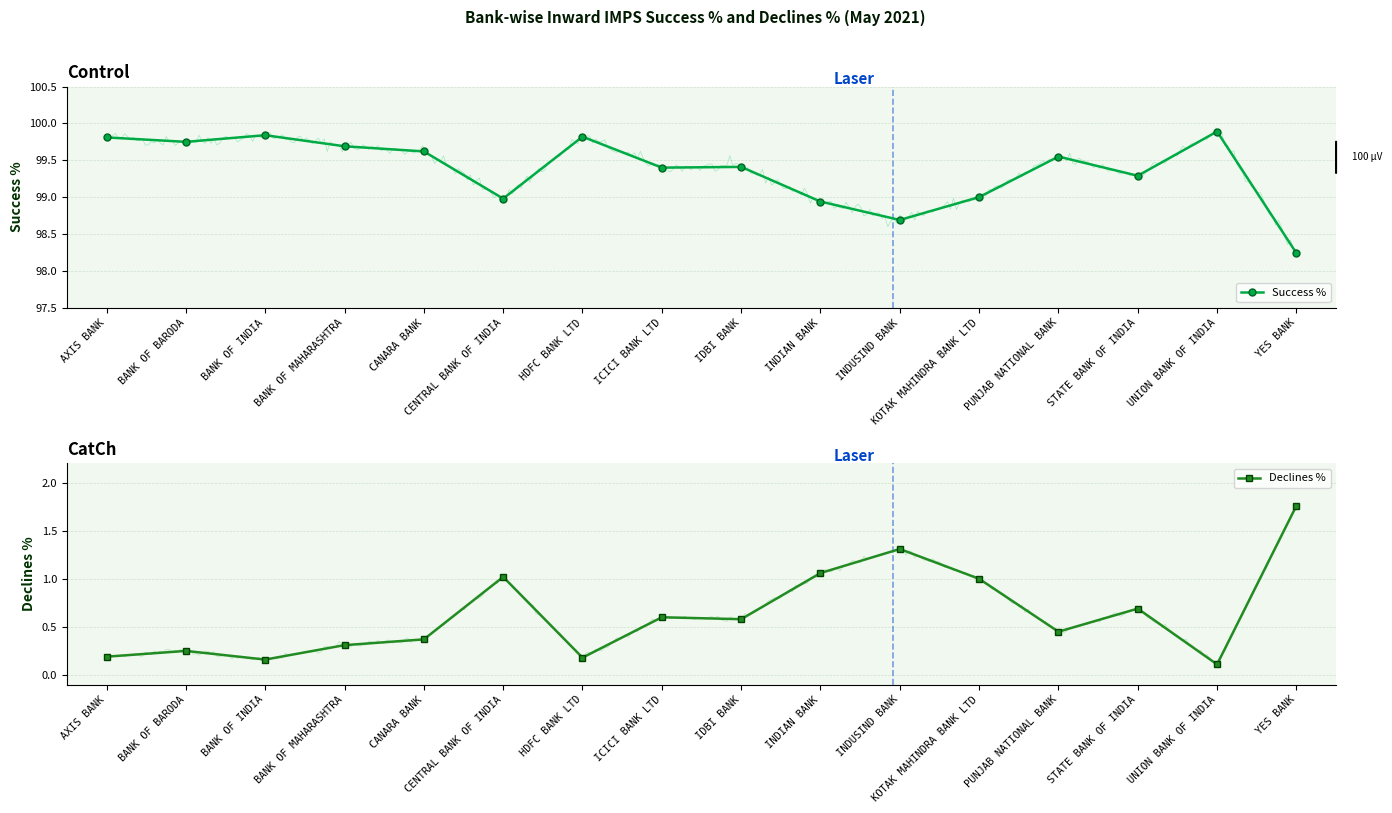

List the series in order of their peak value, lowest first.

Declines %, Success %